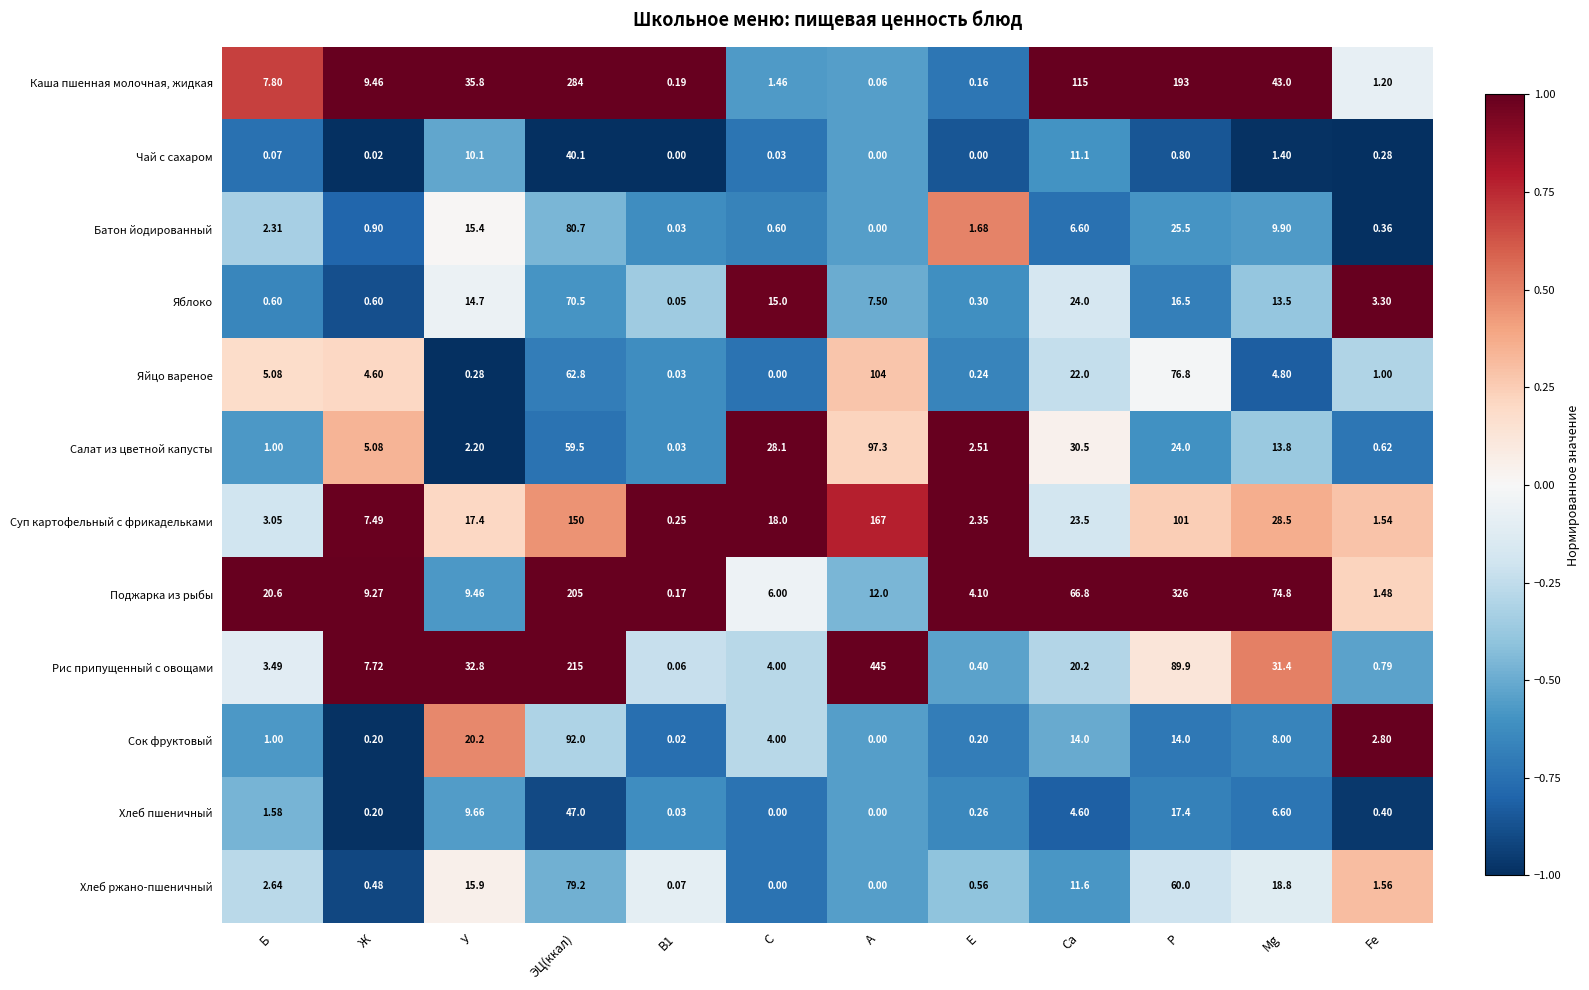

At which category is the sum across all series the highest?

ЭЦ(ккал)